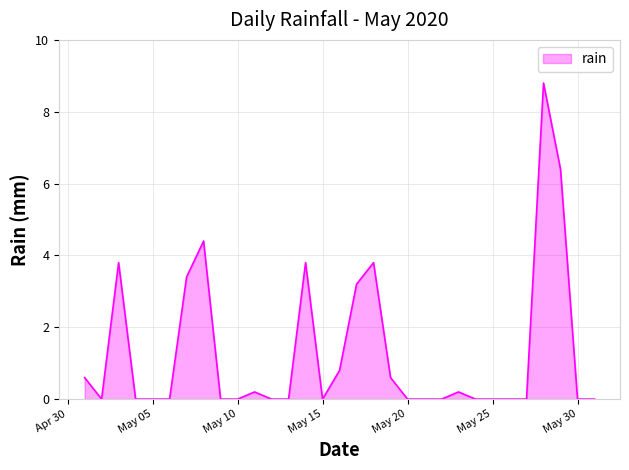

What is the maximum value shown in the chart?

8.8